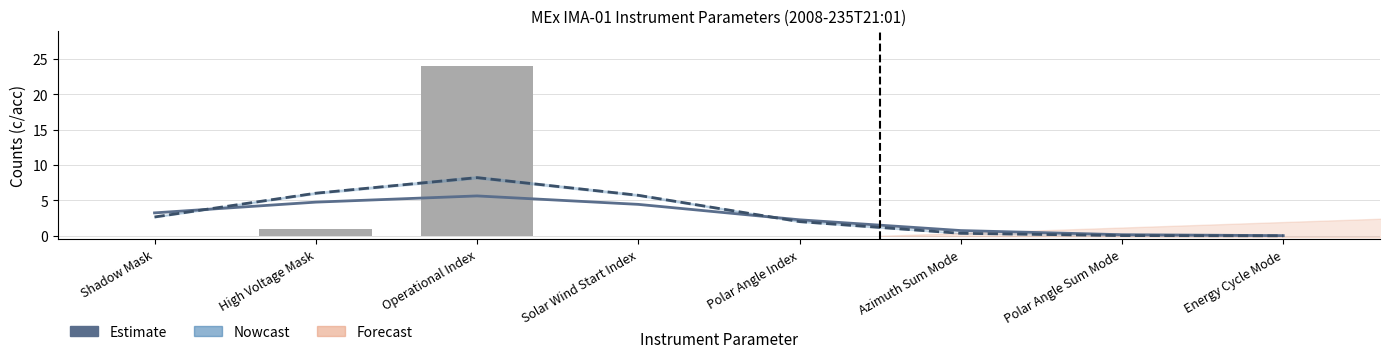

What is the difference between the second highest and second lowest values in the Counts series?

1.0